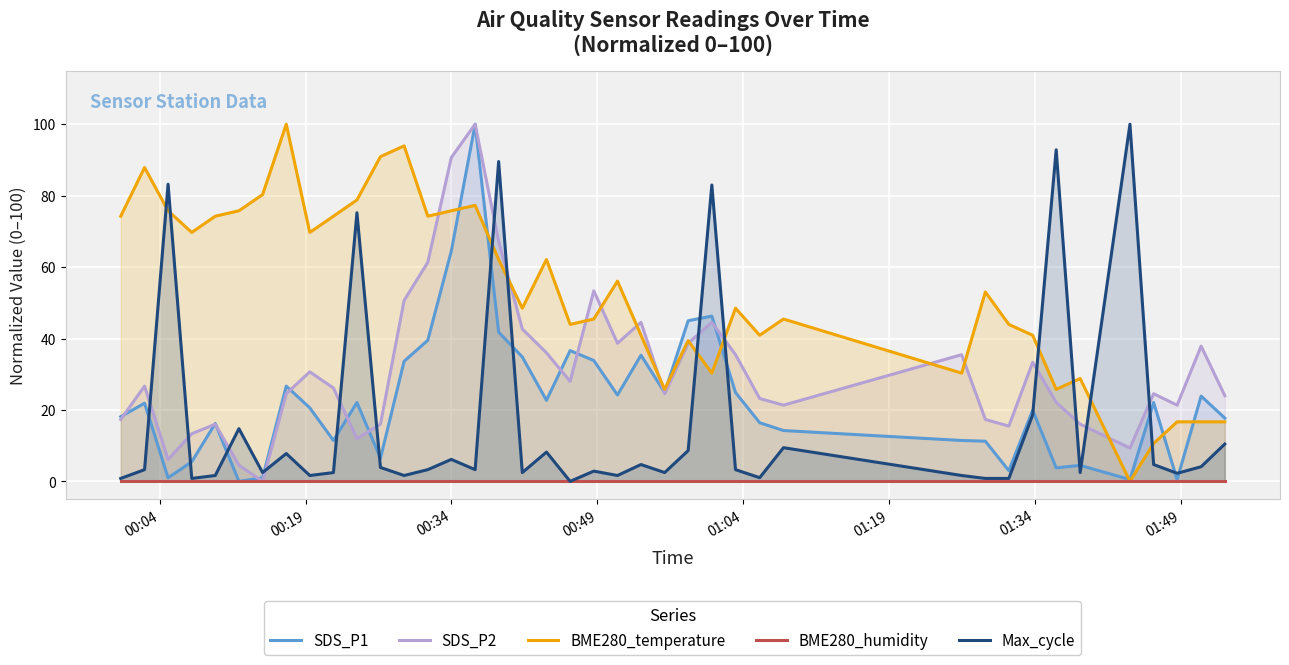

What is the average value of the Max_cycle series?

16.7